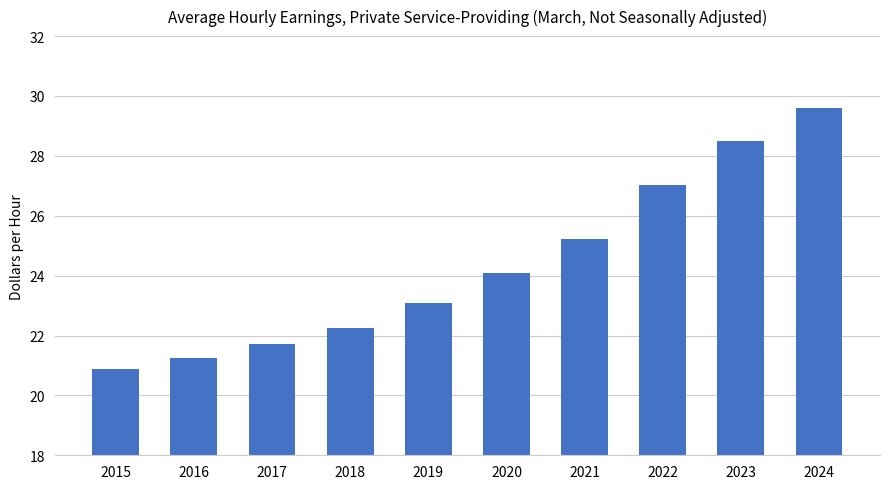

List the labels in order of value, smallest first.

2015, 2016, 2017, 2018, 2019, 2020, 2021, 2022, 2023, 2024